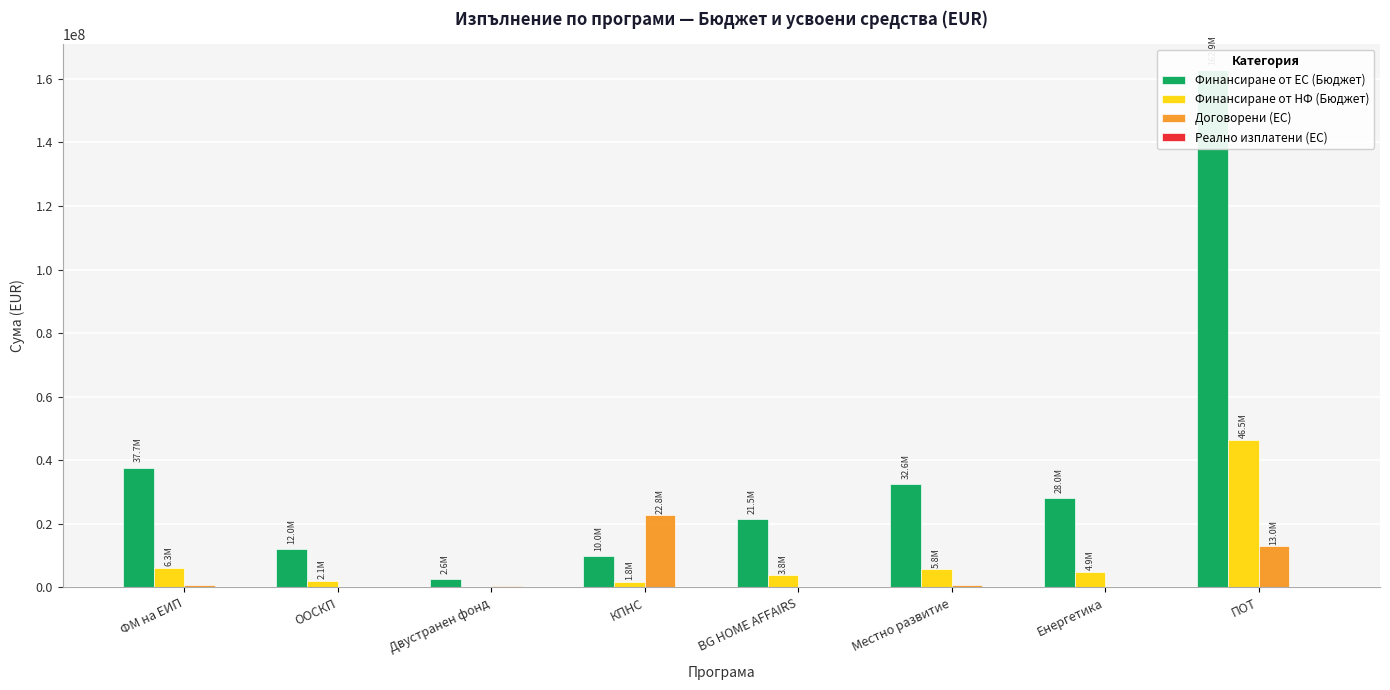

Rank the series at BG HOME AFFAIRS from lowest to highest value.

Реално изплатени (ЕС), Договорени (ЕС), Финансиране от НФ (Бюджет), Финансиране от ЕС (Бюджет)